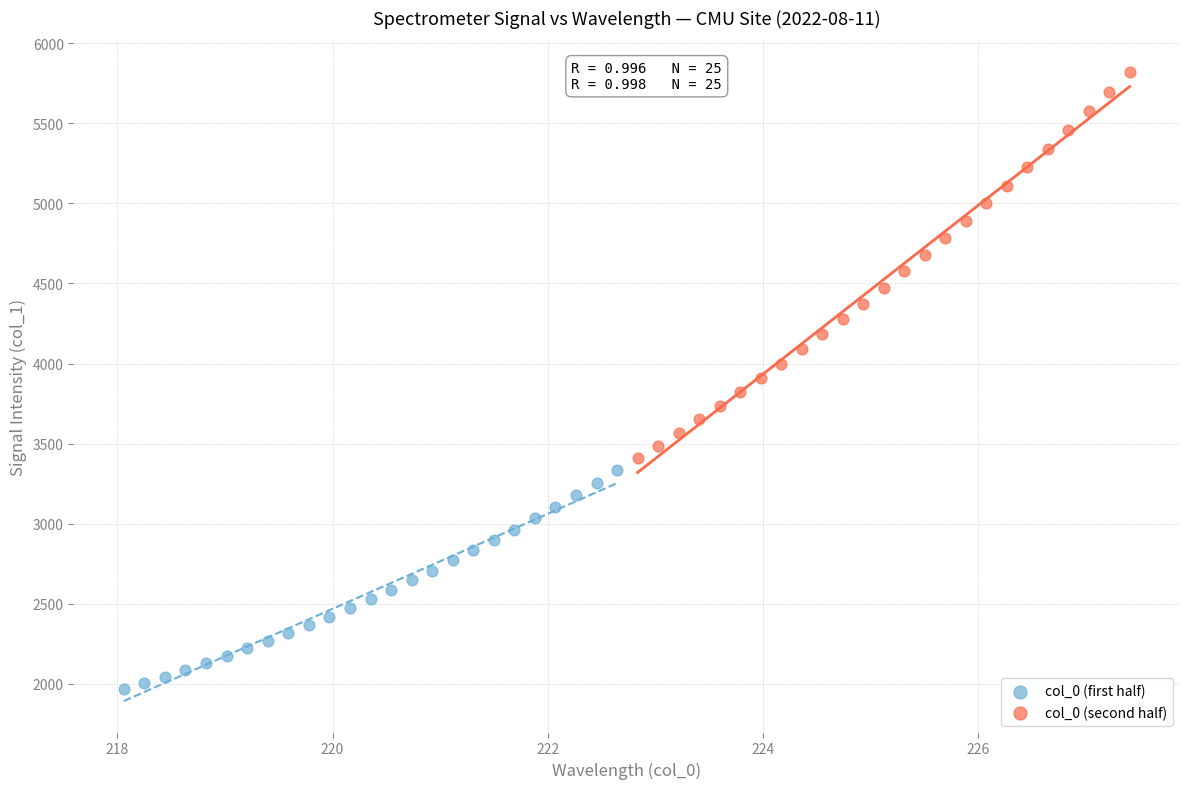

Which series contains the lowest Y value?

col_0 (first half)